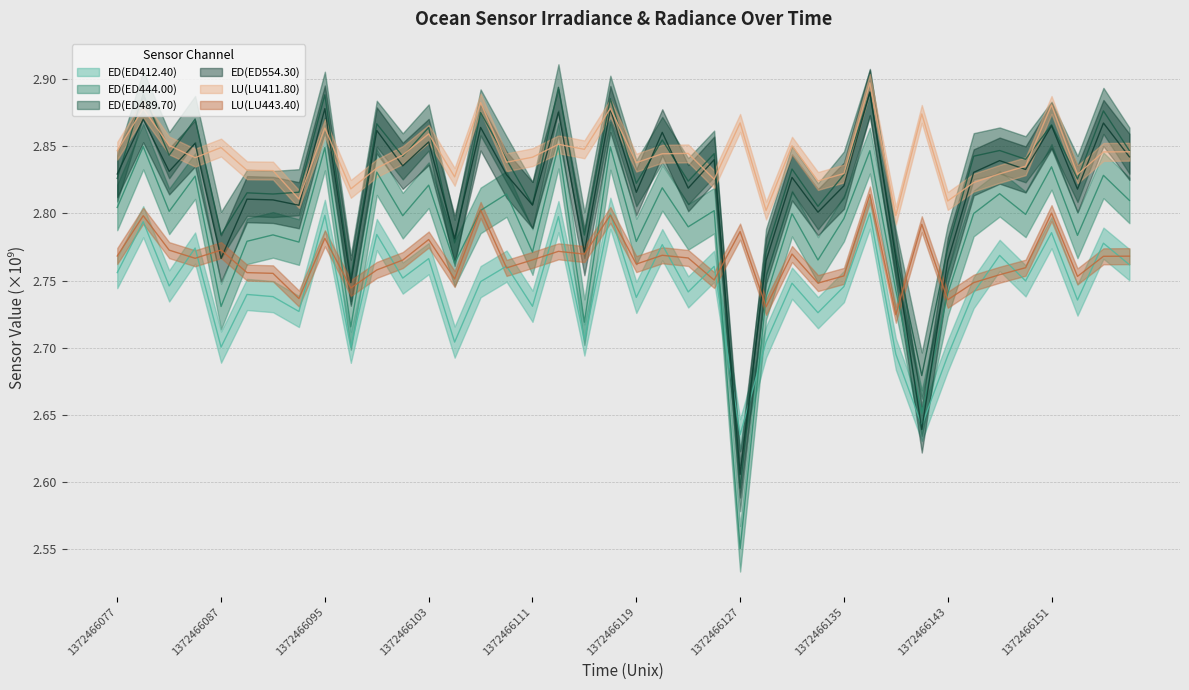

At which category is the sum across all series the highest?

1372466137